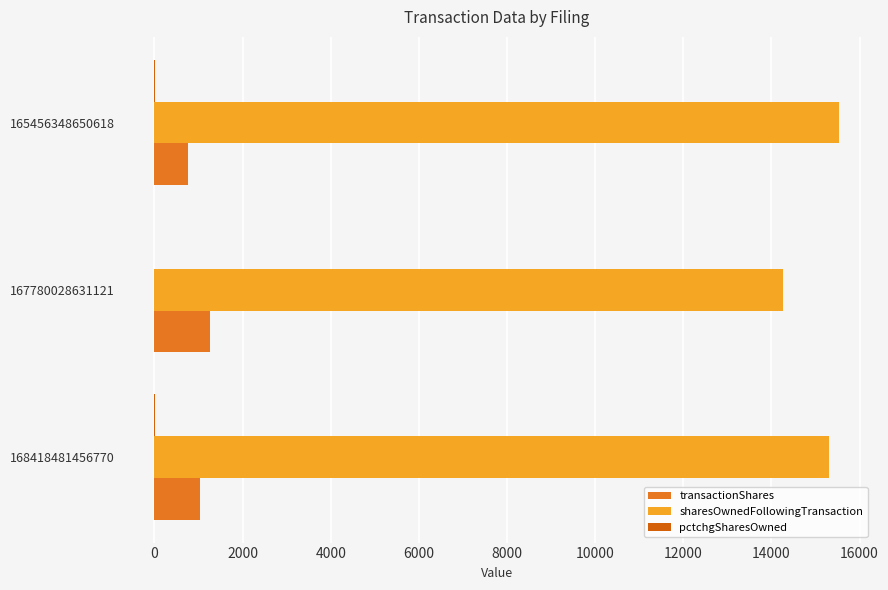

What is the greatest value displayed?

15533